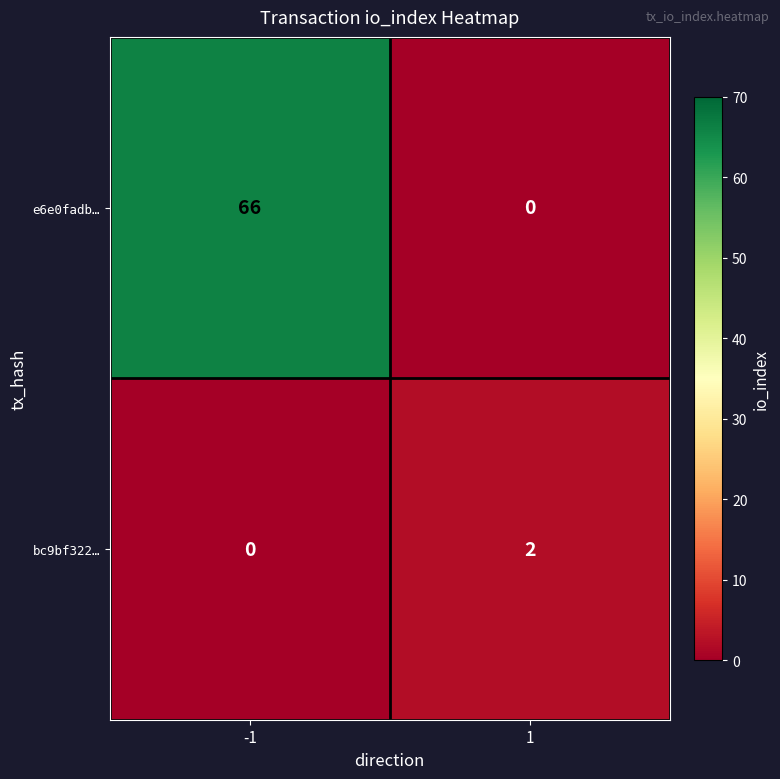

What is the difference between the maximum and minimum values in the e6e0fadb… series?

66